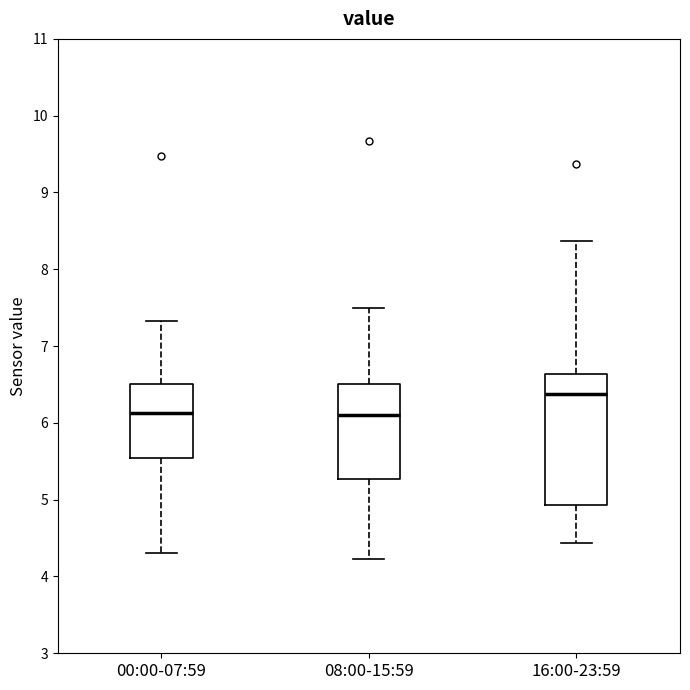

Where does the median line of the box for 00:00-07:59 sit on the y-axis? The values are not printed on the chart, so give them approximately, as read against the axis.

6.1